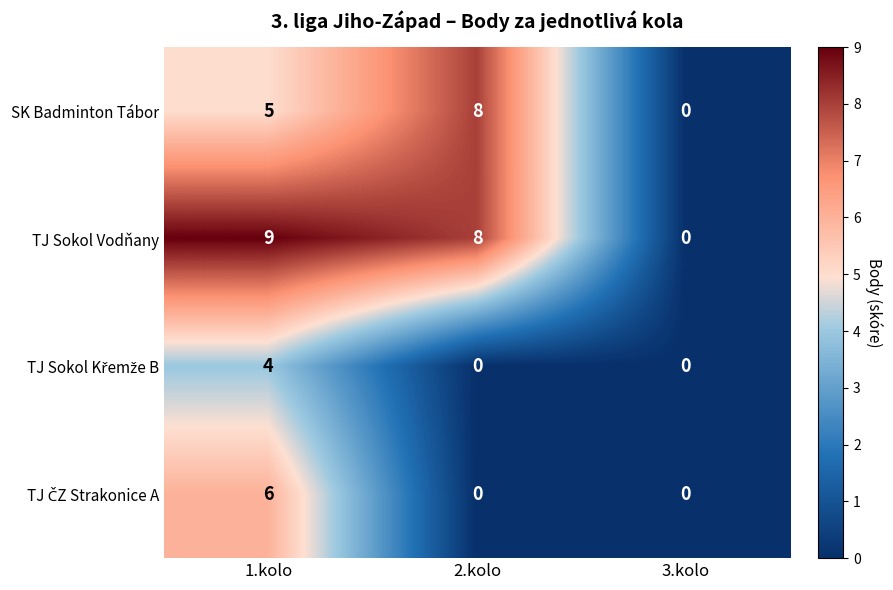

Which series has the widest spread of values?

TJ Sokol Vodňany